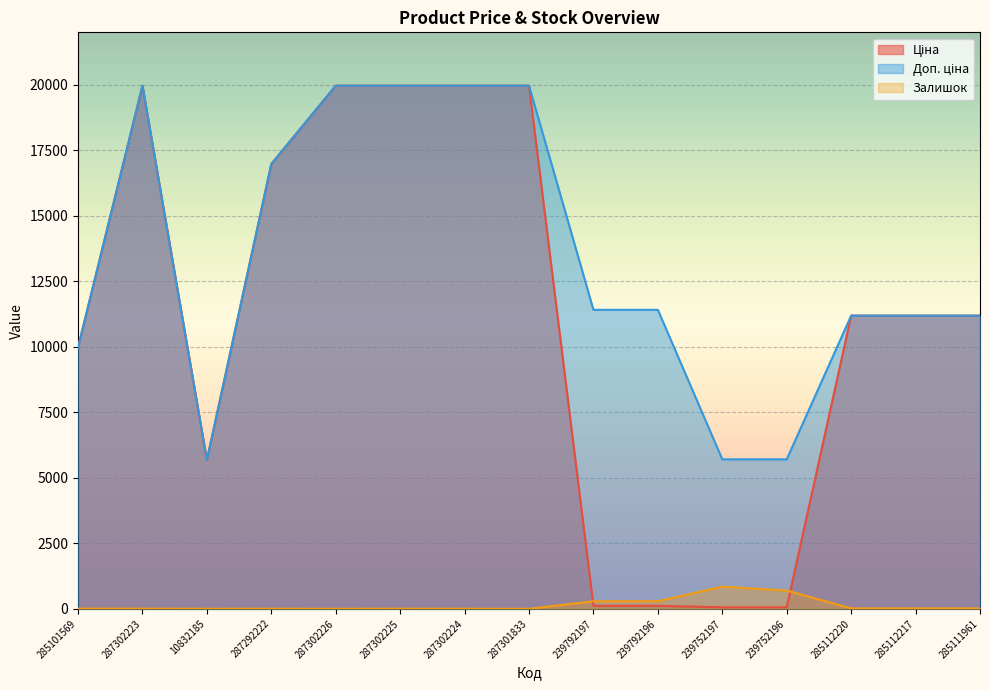

Which label corresponds to the smallest value in the chart?

287301833